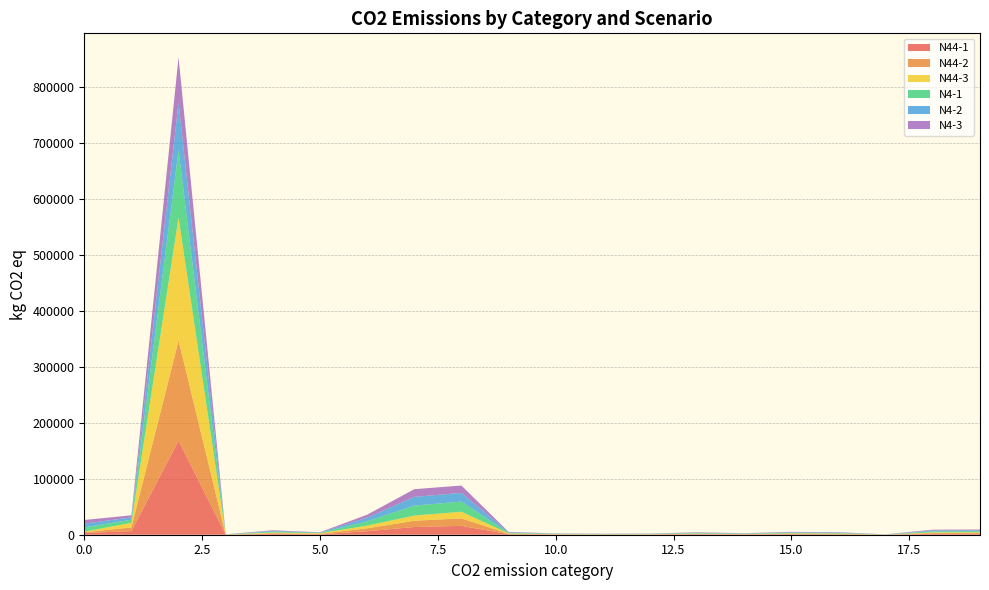

Reading right to left, transcribe all the data shown in this chart.

N44-1: 1694.7	1630.5	142.2	831.8	933.7	498.2	806.8	378.8	328.8	422.4	937.2	15843.5	13798.0	6302.1	759.3	1434.8	106.3	168081.2	6420.6	2962.8
N44-2: 1424.1	1367.9	119.5	699.9	784.4	419.8	682.6	320.2	278.1	356.6	789.3	13332.4	11177.2	5152.2	817.9	1233.3	109.7	179107.9	6647.6	1391.5
N44-3: 1290.9	1239.4	108.6	637.6	713.9	380.2	621.1	291.2	253.3	324.5	715.9	11897.5	9263.3	4834.6	1041.3	1282.8	149.7	219696.2	8177.8	1142.2
N4-1: 1928.8	1863.3	161.7	942.0	1061.7	563.5	902.1	424.6	367.8	474.7	1060.9	18144.9	17816.0	7731.3	707.2	1629.0	160.9	120439.6	5580.2	7549.8
N4-2: 1630.1	1574.1	136.4	793.7	894.7	477.1	762.7	358.9	310.7	400.8	897.0	15522.3	15629.6	6414.4	552.1	1297.0	136.1	85075.3	4134.7	6824.3
N4-3: 1359.3	1312.7	113.6	659.3	743.8	398.3	635.0	298.7	258.4	333.5	747.9	13122.5	13718.8	5320.8	546.2	1038.8	132.7	81017.5	3743.6	6482.7